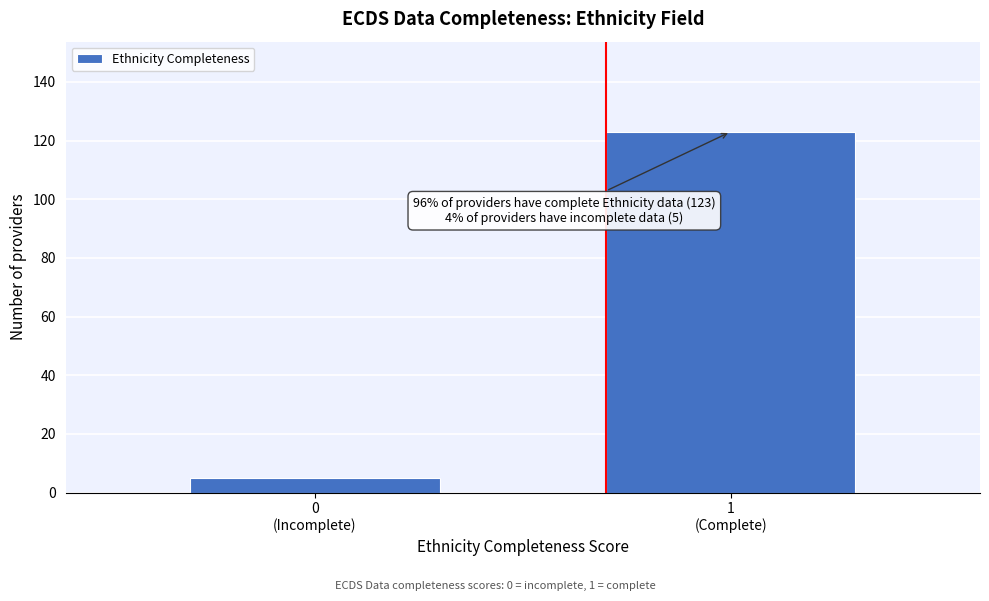

Reading left to right, list all the values displayed in this chart.

5	123